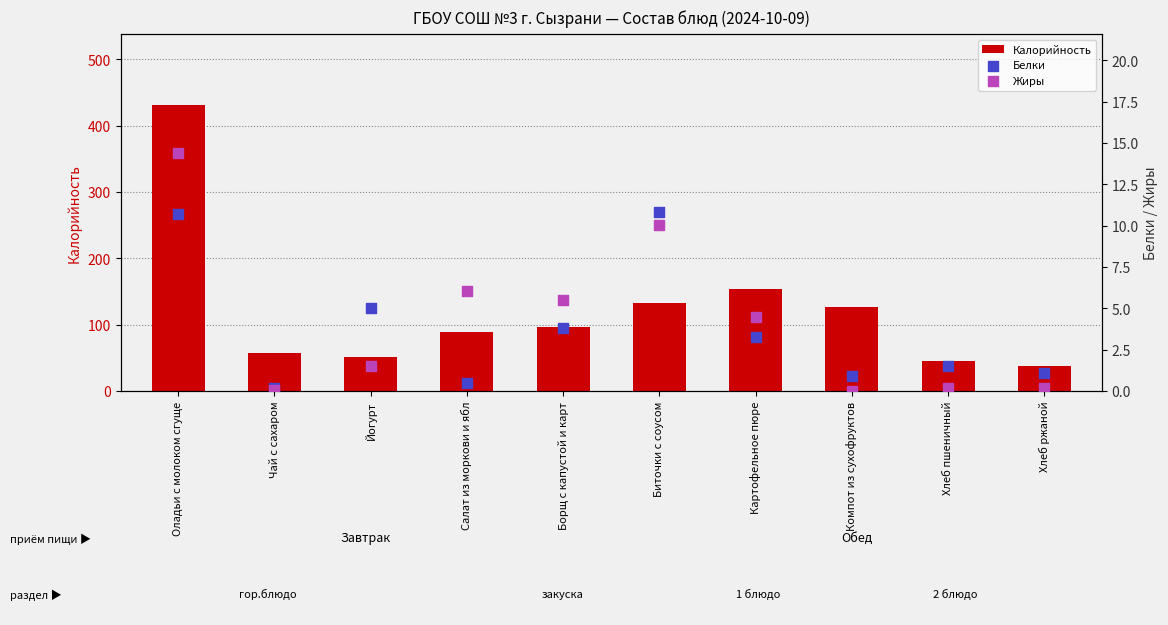

Which series has the largest total across all categories?

Калорийность